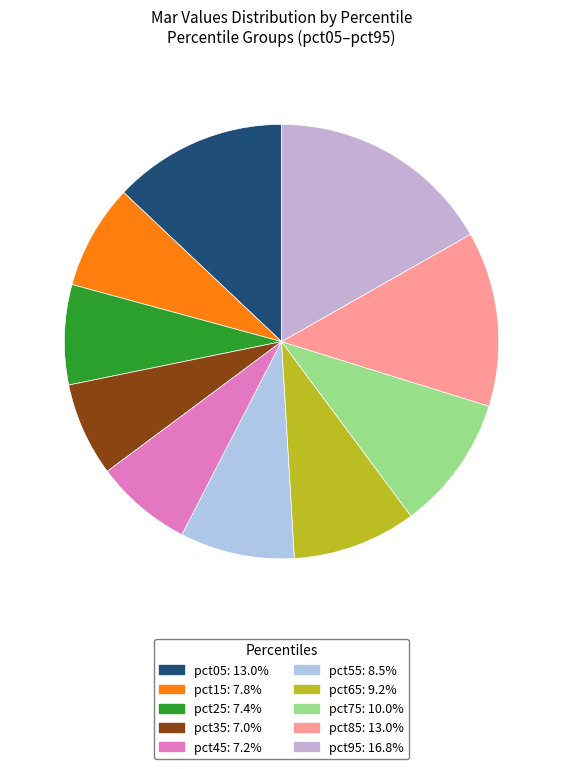

Does pct05 represent more than half of the total?

No